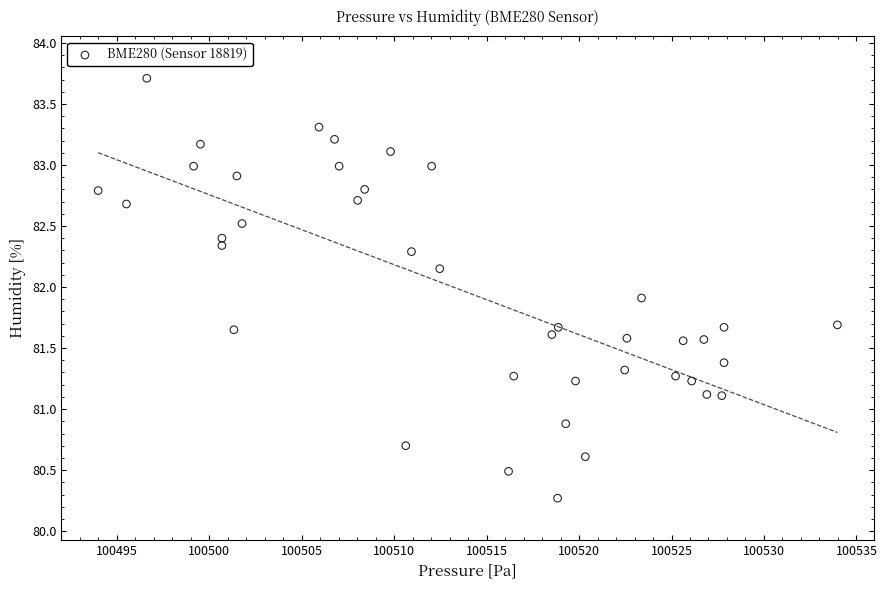

What is the range of X values (max minus min)?

40.0